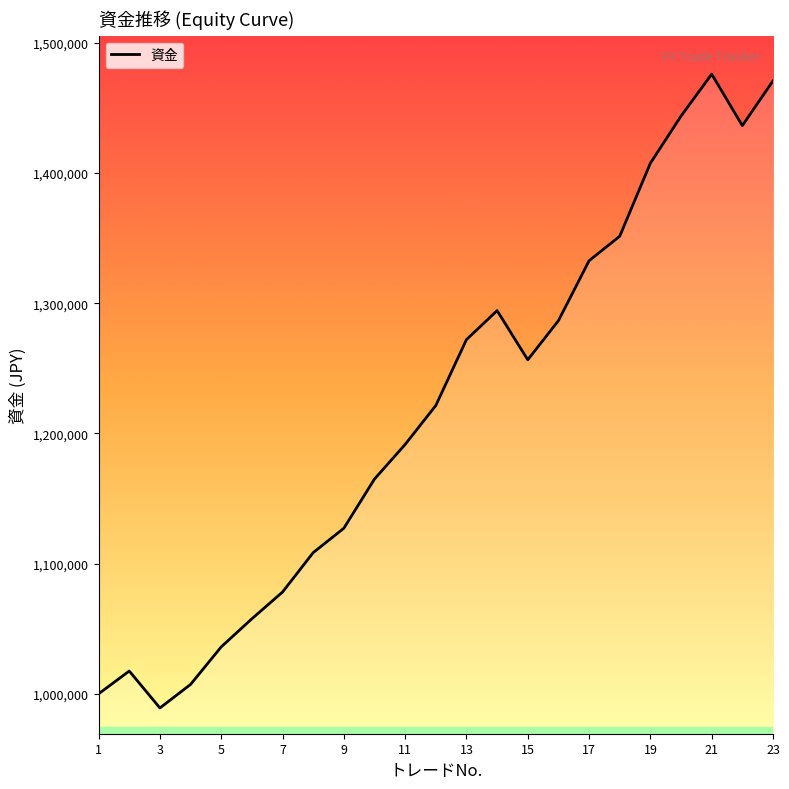

What is the maximum value shown in the chart?

1475995.1